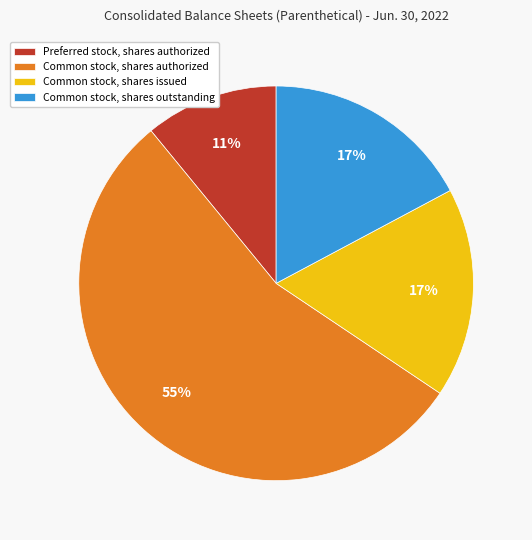

To the nearest percent, what is the difference between the largest and smallest slice percentages?

44%